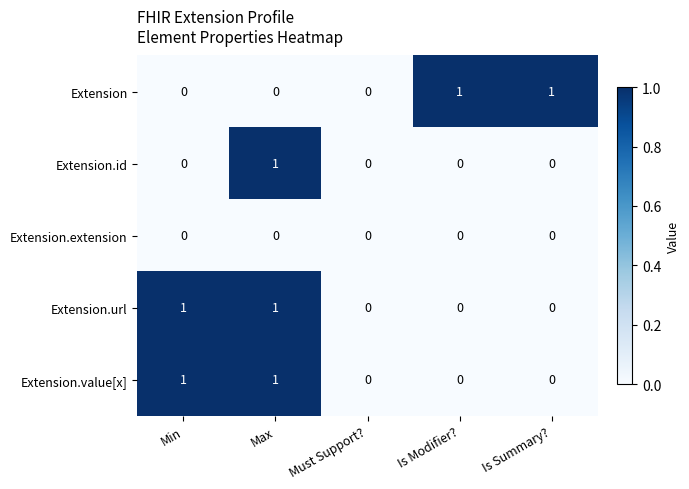

The value of Extension.value[x] at Min is 2. True or false?

False